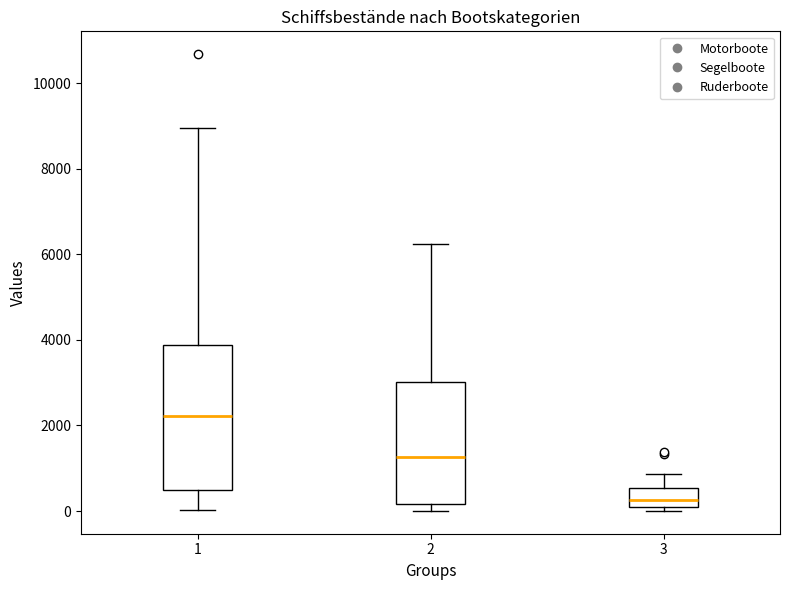

Where does the median line of the box at x = 3 sit on the y-axis? The values are not printed on the chart, so give them approximately, as read against the axis.

200